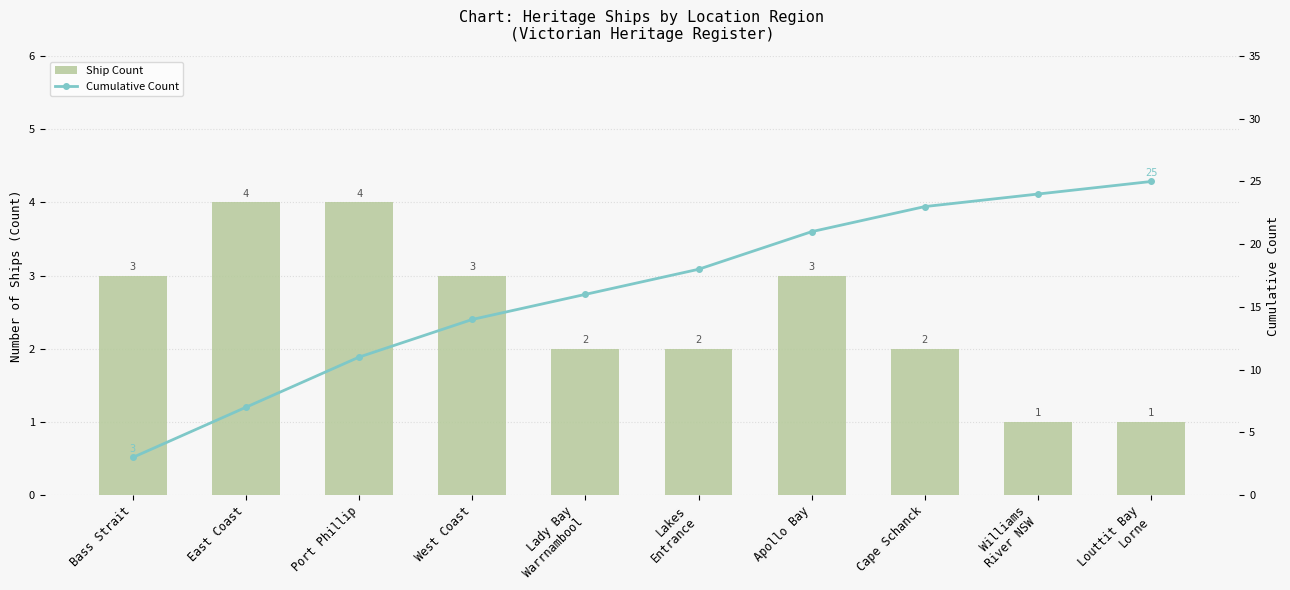

Is it true that Cumulative Count equals 34 at Williams
River NSW?

False